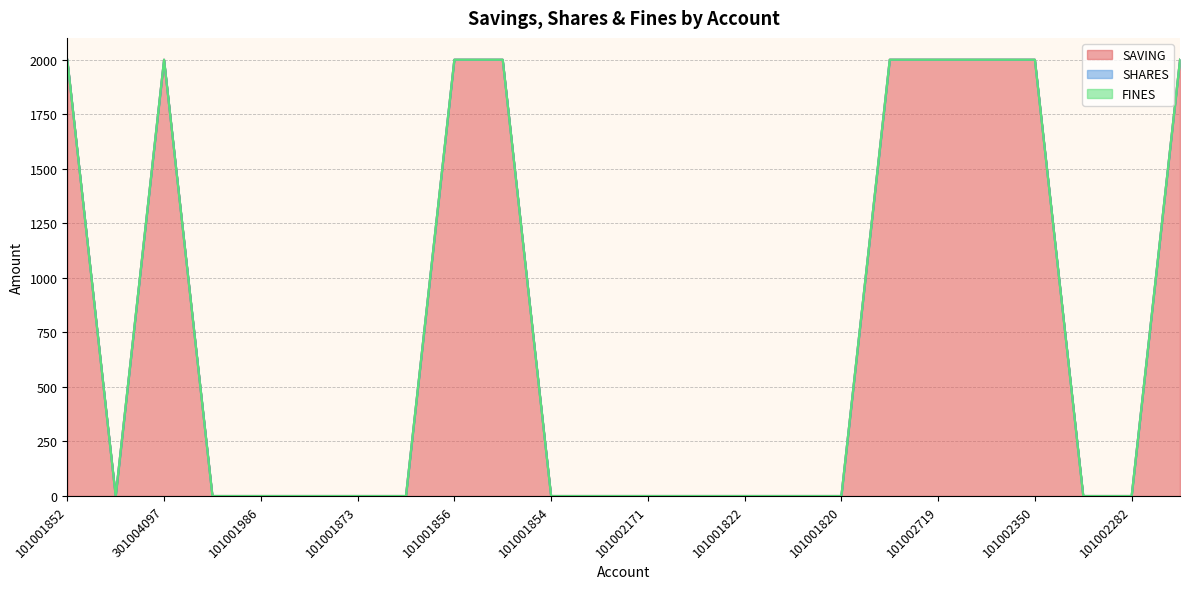

True or false: FINES and SHARES intersect in this chart.

False